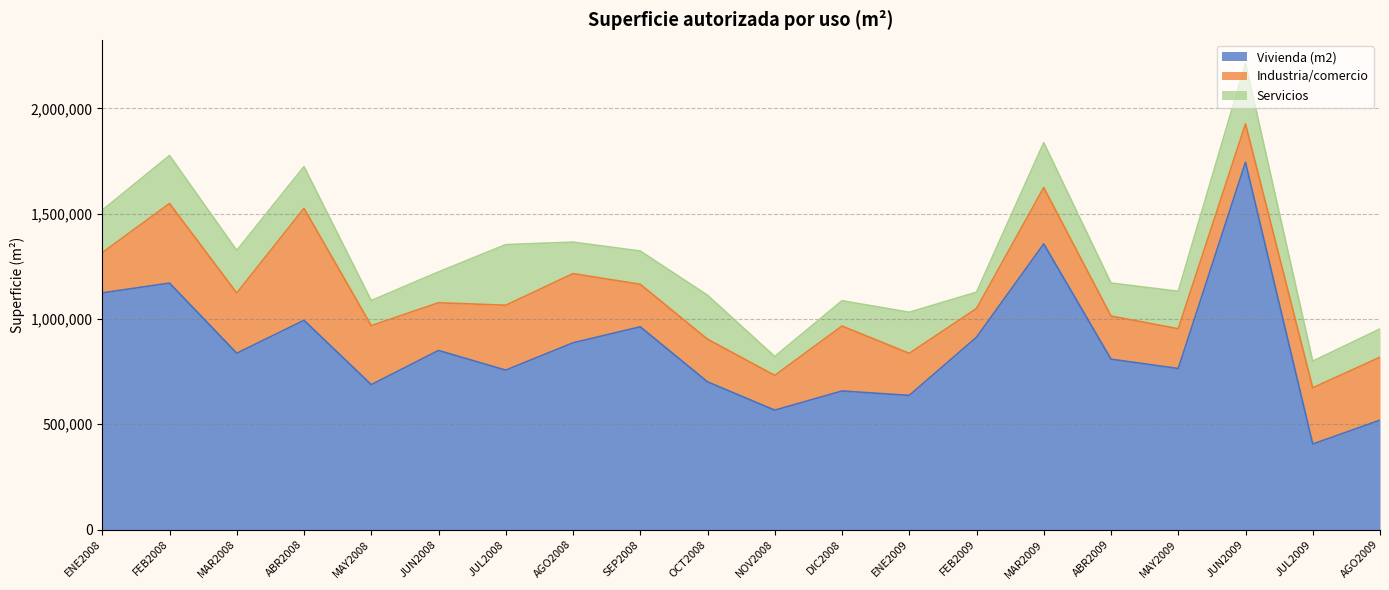

What is the value of the Industria/comercio point at the 4th from the left?

531649